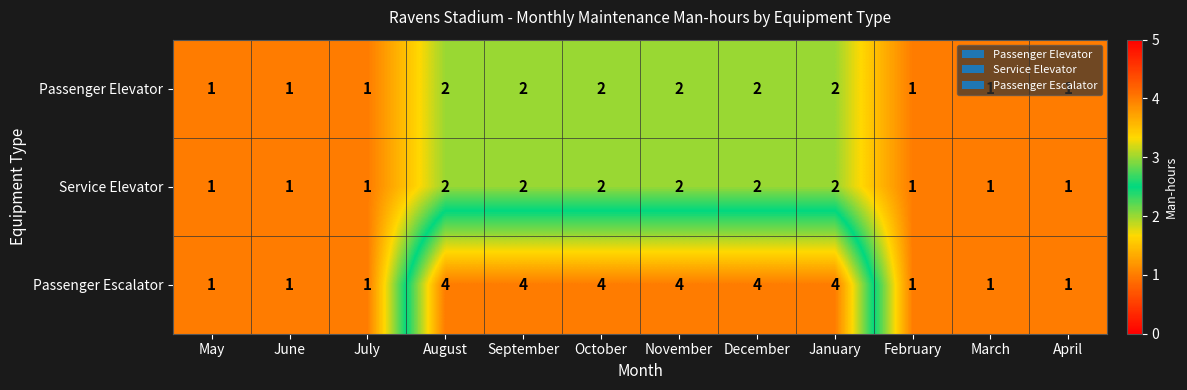

How many Passenger Elevator values are between 1 and 2?

12